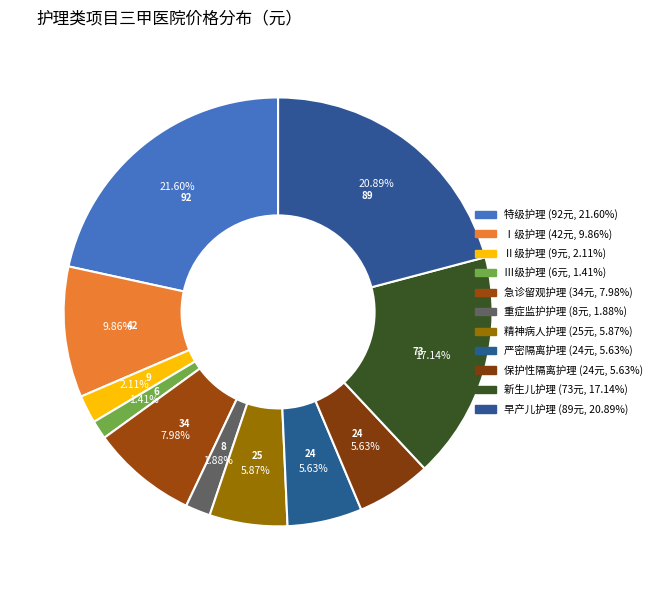

How much of the chart is everything except 特级护理?

78.4%